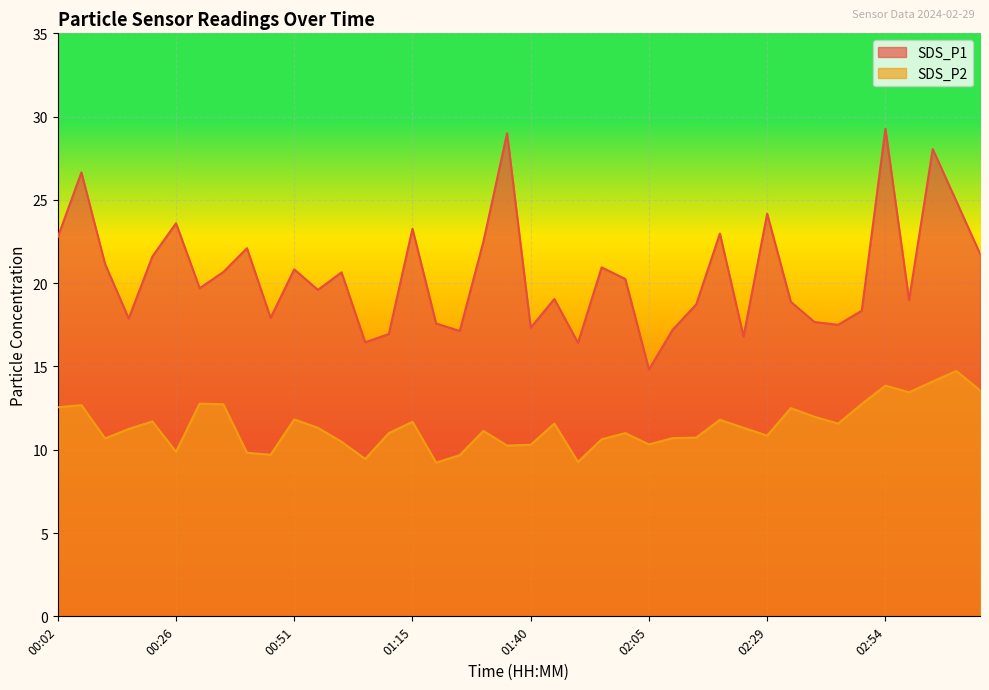

List the series in order of their peak value, highest first.

SDS_P1, SDS_P2